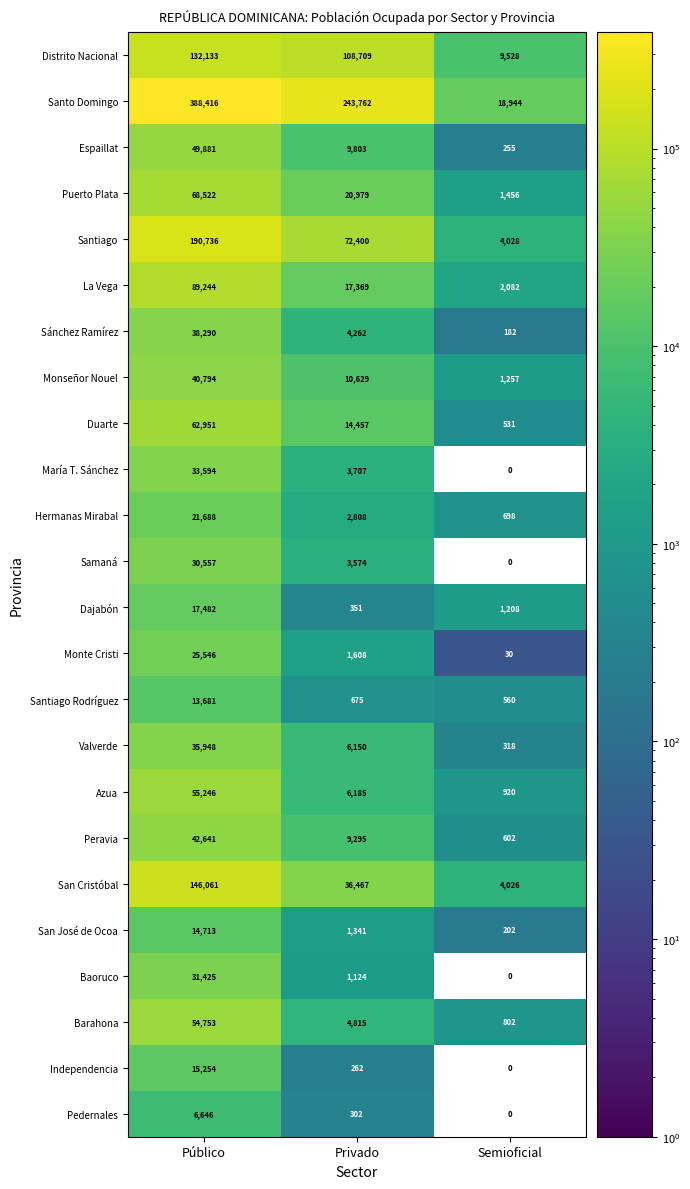

How many Hermanas Mirabal values are between 698 and 21688?

3